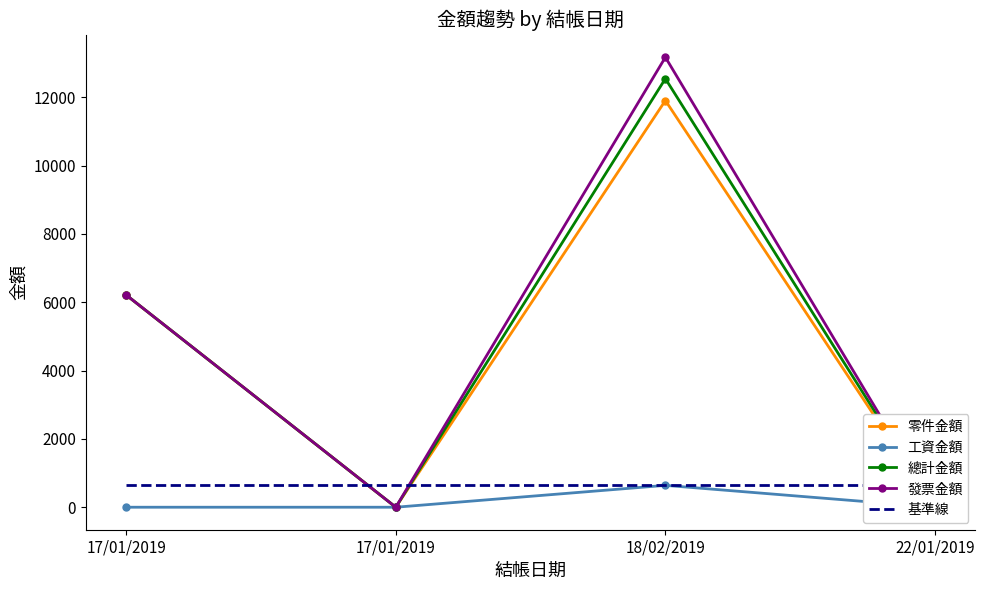

True or false: 零件金額 and 基準線 intersect in this chart.

True